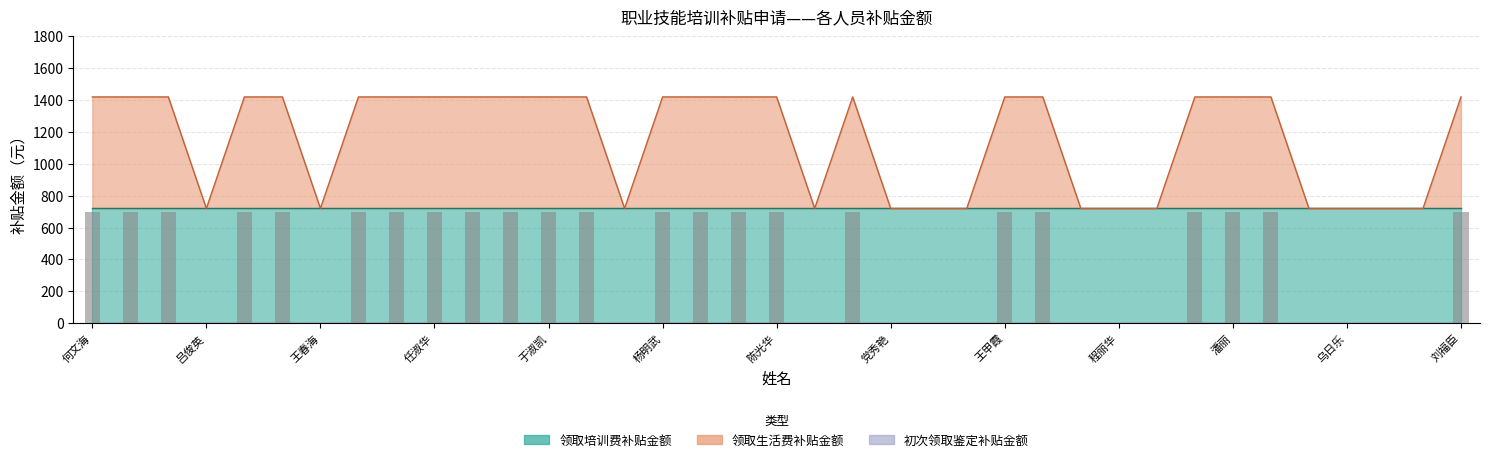

Which series has the largest total across all categories?

领取培训费补贴金额